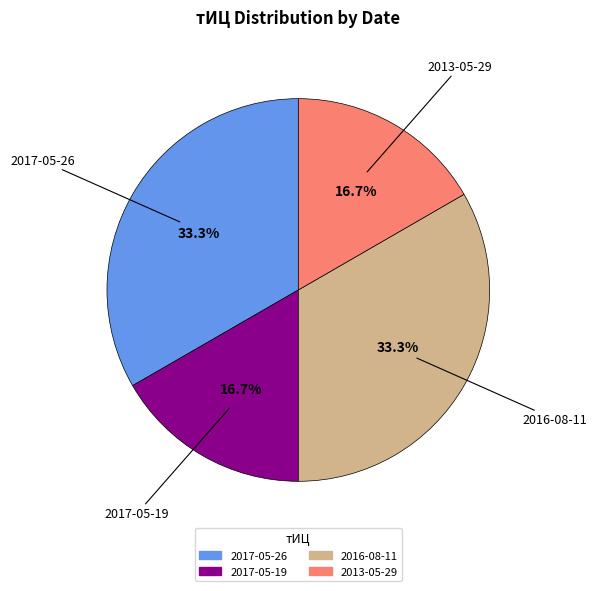

Is there any slice that represents more than half of the pie?

No